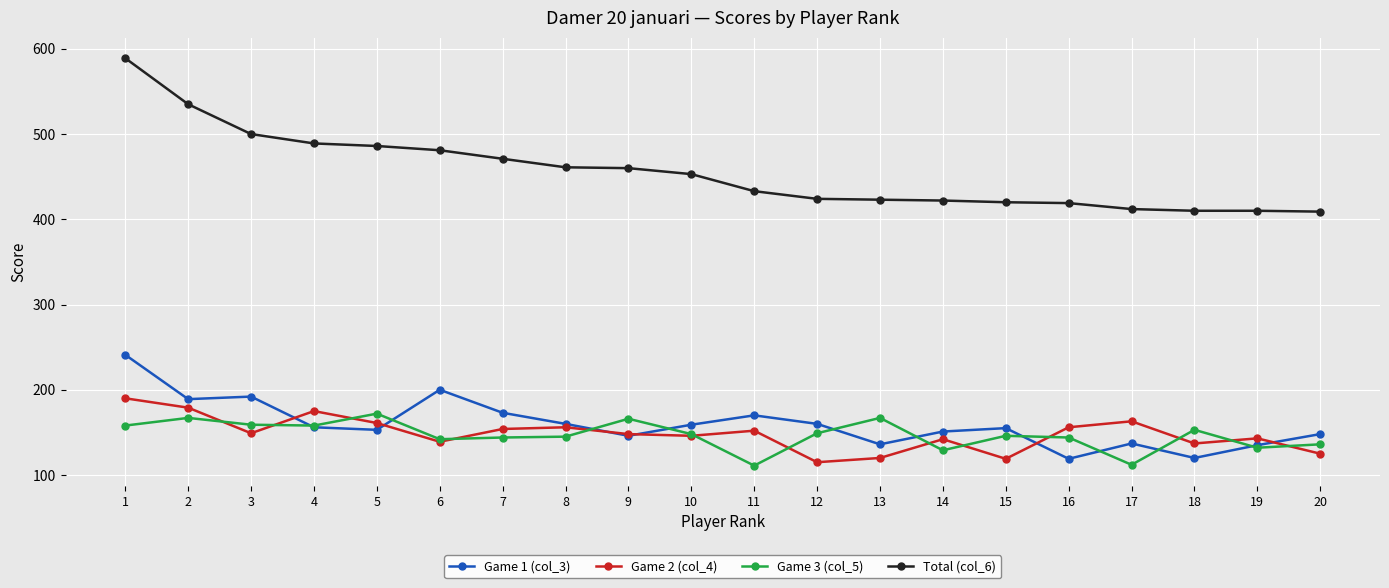

What is the value of the Game 1 (col_3) point at the 3rd from the left?

192